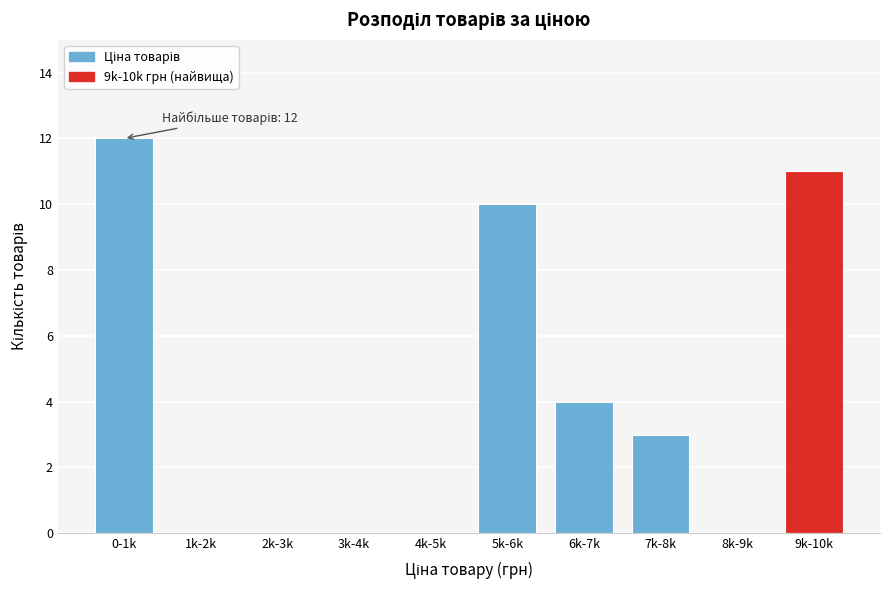

Reading right to left, extract all data points from this chart.

9k-10k=11	8k-9k=0	7k-8k=3	6k-7k=4	5k-6k=10	4k-5k=0	3k-4k=0	2k-3k=0	1k-2k=0	0-1k=12